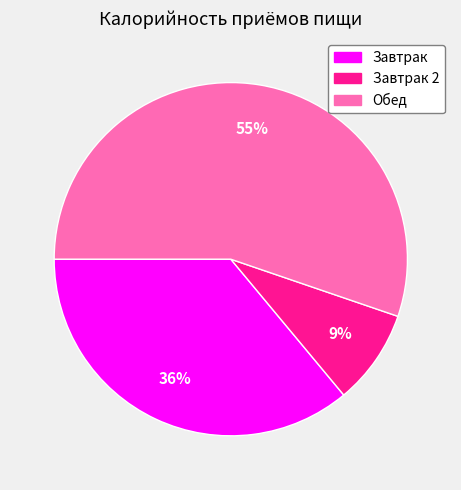

Is there any slice that represents more than half of the pie?

Yes